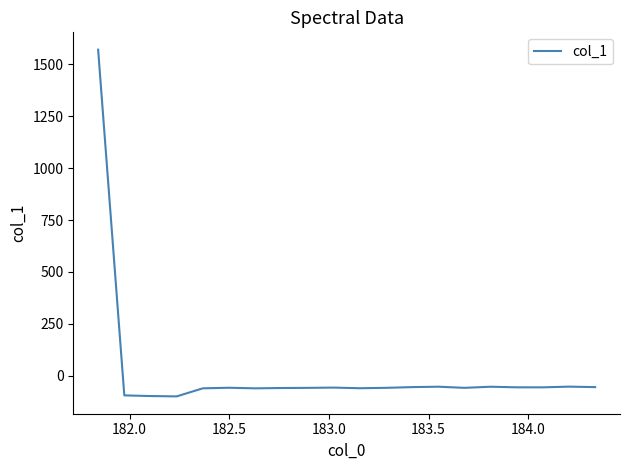

What is the difference between the maximum and minimum values?

1670.9